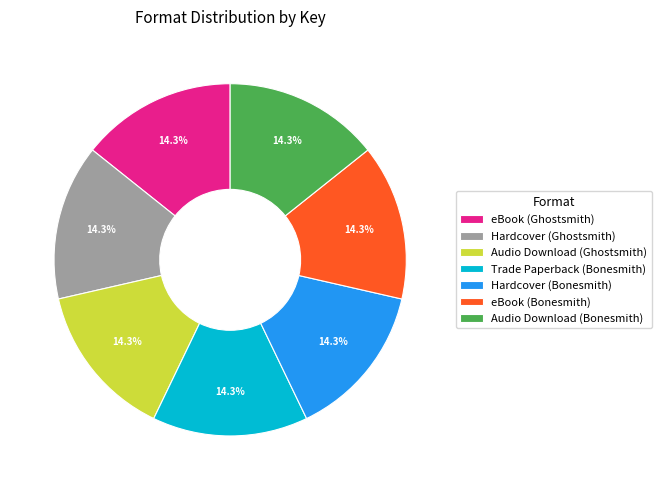

Does Hardcover (Ghostsmith) account for over 50% of the chart?

No